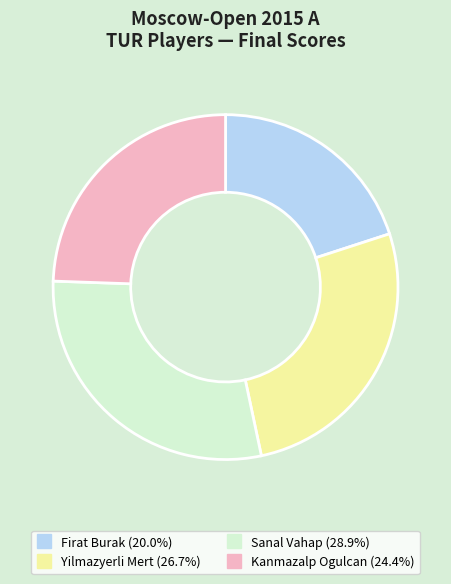

Is the sum of Yilmazyerli Mert and Firat Burak greater than half?

No